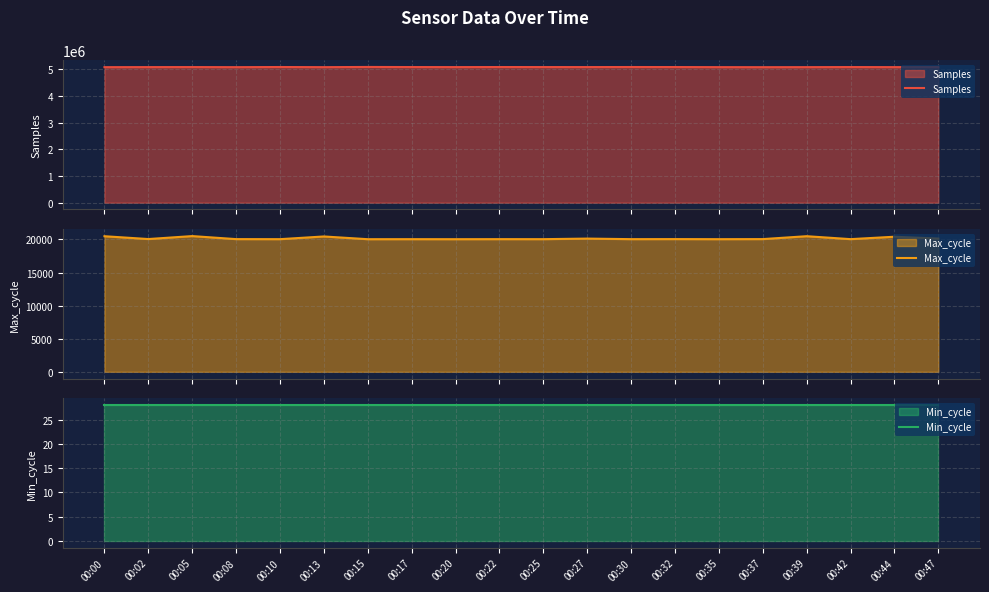

True or false: Min_cycle and Max_cycle cross at least once.

False